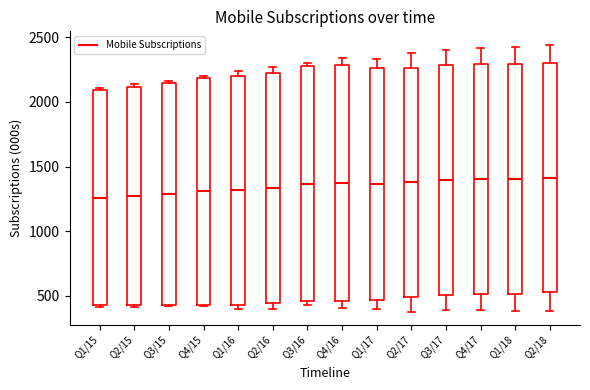

Reading left to right, transcribe this box plot: for each box, give where its median line is, the range the box spans, and where its two whiskers end, as read against the y-axis. The values are not printed on the chart, so give them approximately, as read against the axis.

Q1/15: median 1250, box 450 to 2100, whiskers 400 to 2100
Q2/15: median 1250, box 450 to 2100, whiskers 400 to 2150
Q3/15: median 1300, box 450 to 2150, whiskers 400 to 2150
Q4/15: median 1300, box 450 to 2200, whiskers 400 to 2200
Q1/16: median 1300, box 450 to 2200, whiskers 400 to 2250
Q2/16: median 1350, box 450 to 2250, whiskers 400 to 2250 (just above the box's upper edge)
Q3/16: median 1350, box 450 to 2250, whiskers 450 (just below the box's lower edge) to 2300
Q4/16: median 1350, box 450 to 2300, whiskers 400 to 2350
Q1/17: median 1350, box 450 to 2250, whiskers 400 to 2350
Q2/17: median 1400, box 500 to 2250, whiskers 400 to 2350
Q3/17: median 1400, box 500 to 2300, whiskers 400 to 2400
Q4/17: median 1400, box 500 to 2300, whiskers 400 to 2400
Q1/18: median 1400, box 500 to 2300, whiskers 400 to 2450
Q2/18: median 1400, box 550 to 2300, whiskers 400 to 2450